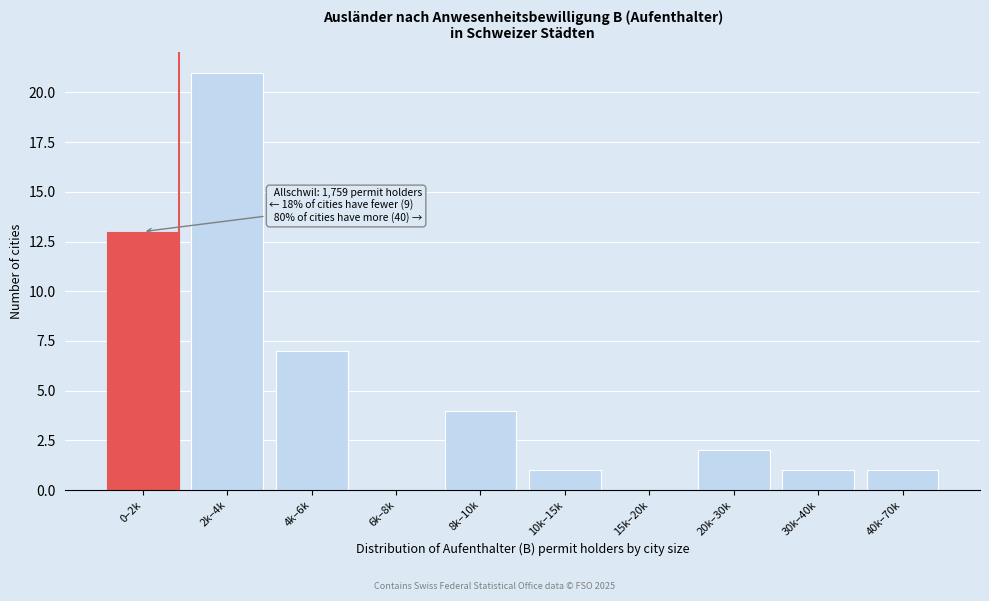

Reading left to right, extract all data points from this chart.

0–2k=13	2k–4k=21	4k–6k=7	6k–8k=0	8k–10k=4	10k–15k=1	15k–20k=0	20k–30k=2	30k–40k=1	40k–70k=1